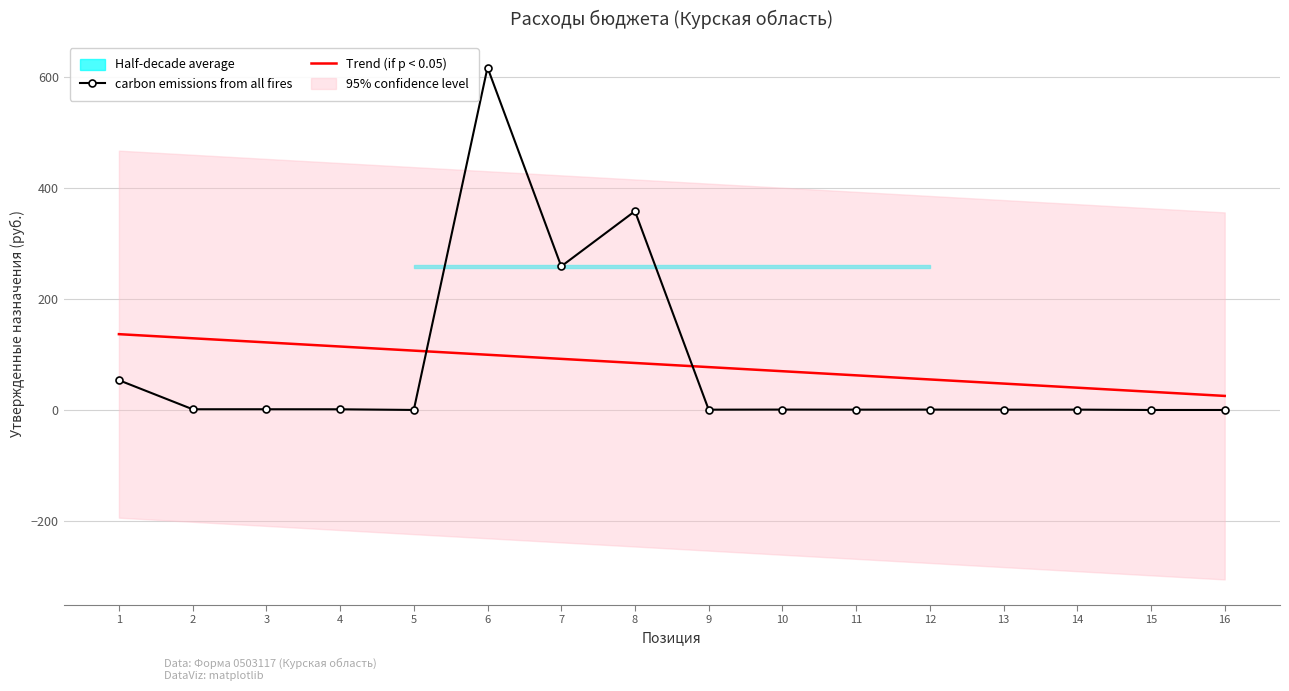

Is it true that Trend (if p < 0.05) equals 150.3 at 6?

False